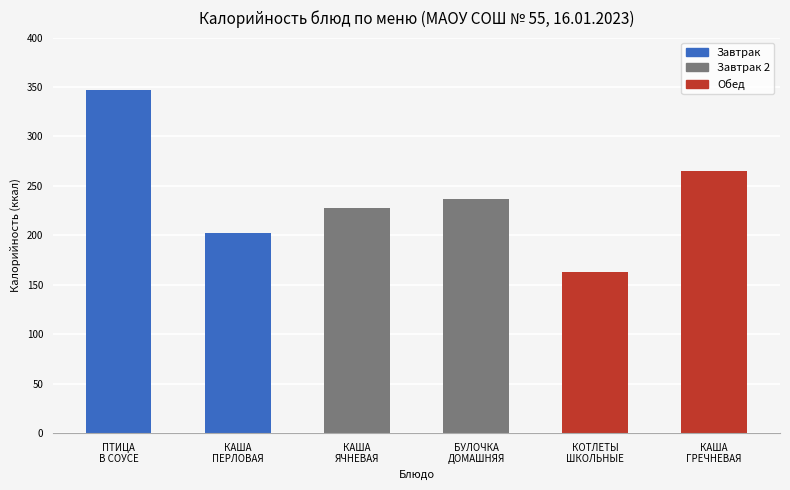

Does the chart contain any negative values?

No